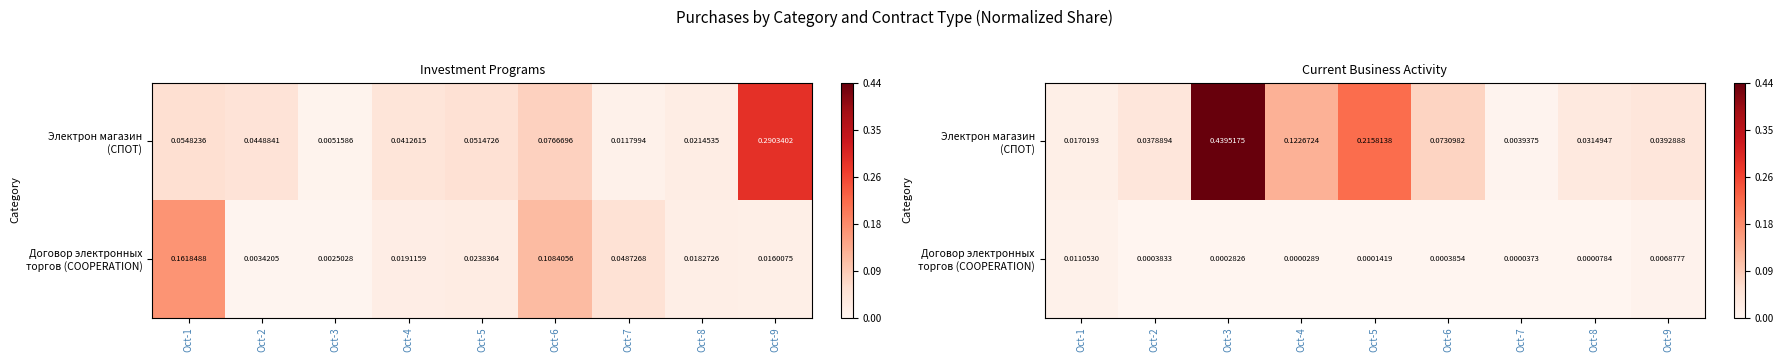

The value of Договор электронных торгов (COOPERATION) at Oct-5 is 0.0. True or false?

False